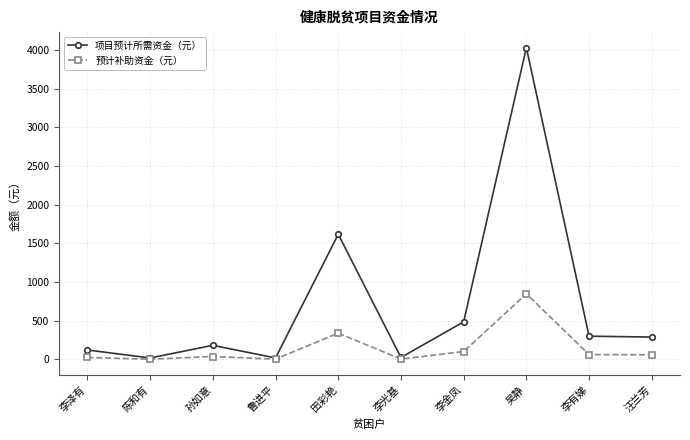

How many interior local peaks does the 项目预计所需资金（元） series have?

3